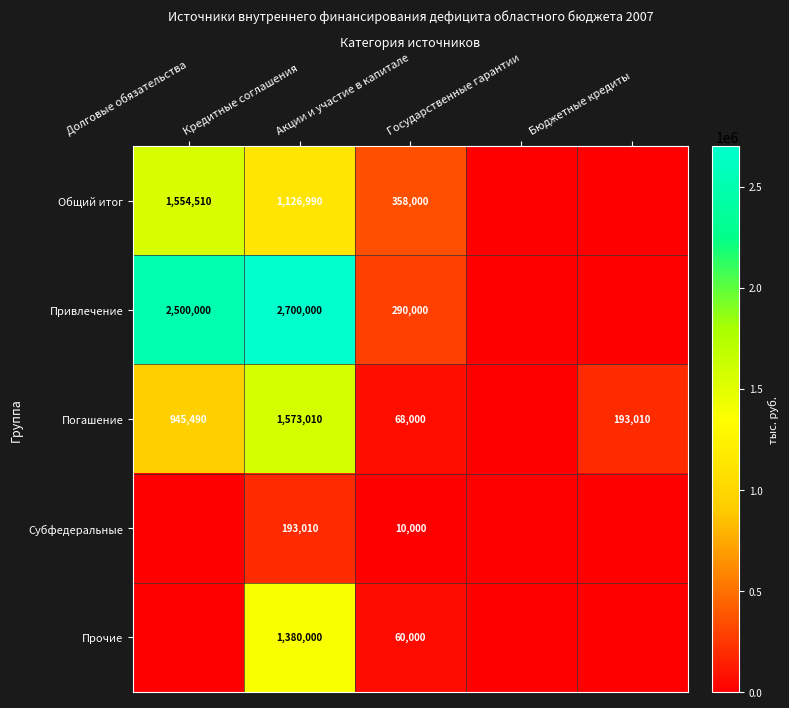

Is it true that Погашение equals 1405986 at Долговые обязательства?

False